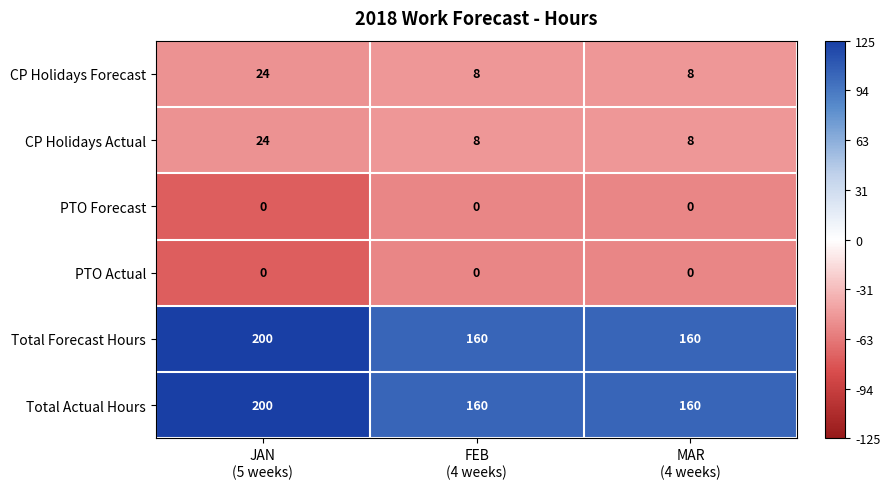

What is the highest value of the CP Holidays Actual series?

24